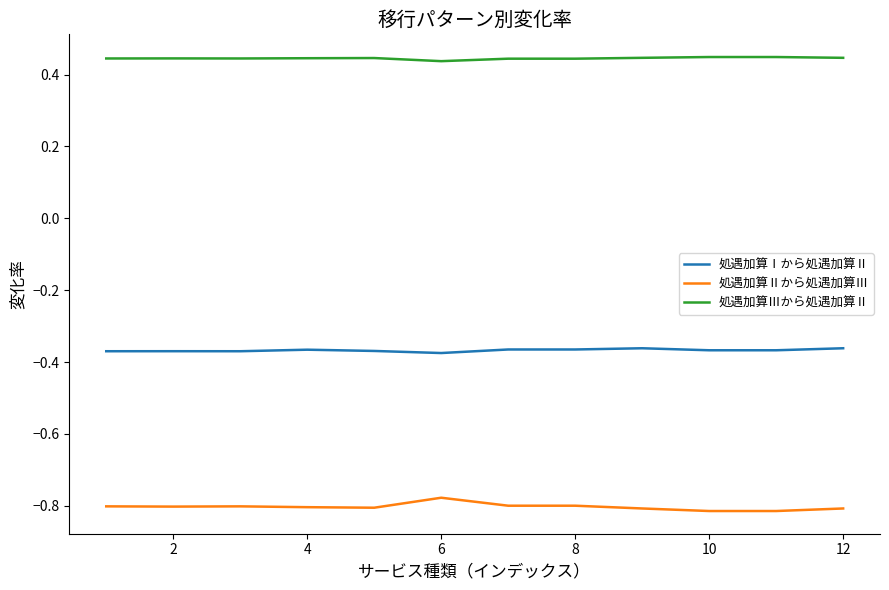

Which series has the largest total across all categories?

処遇加算Ⅲから処遇加算Ⅱ